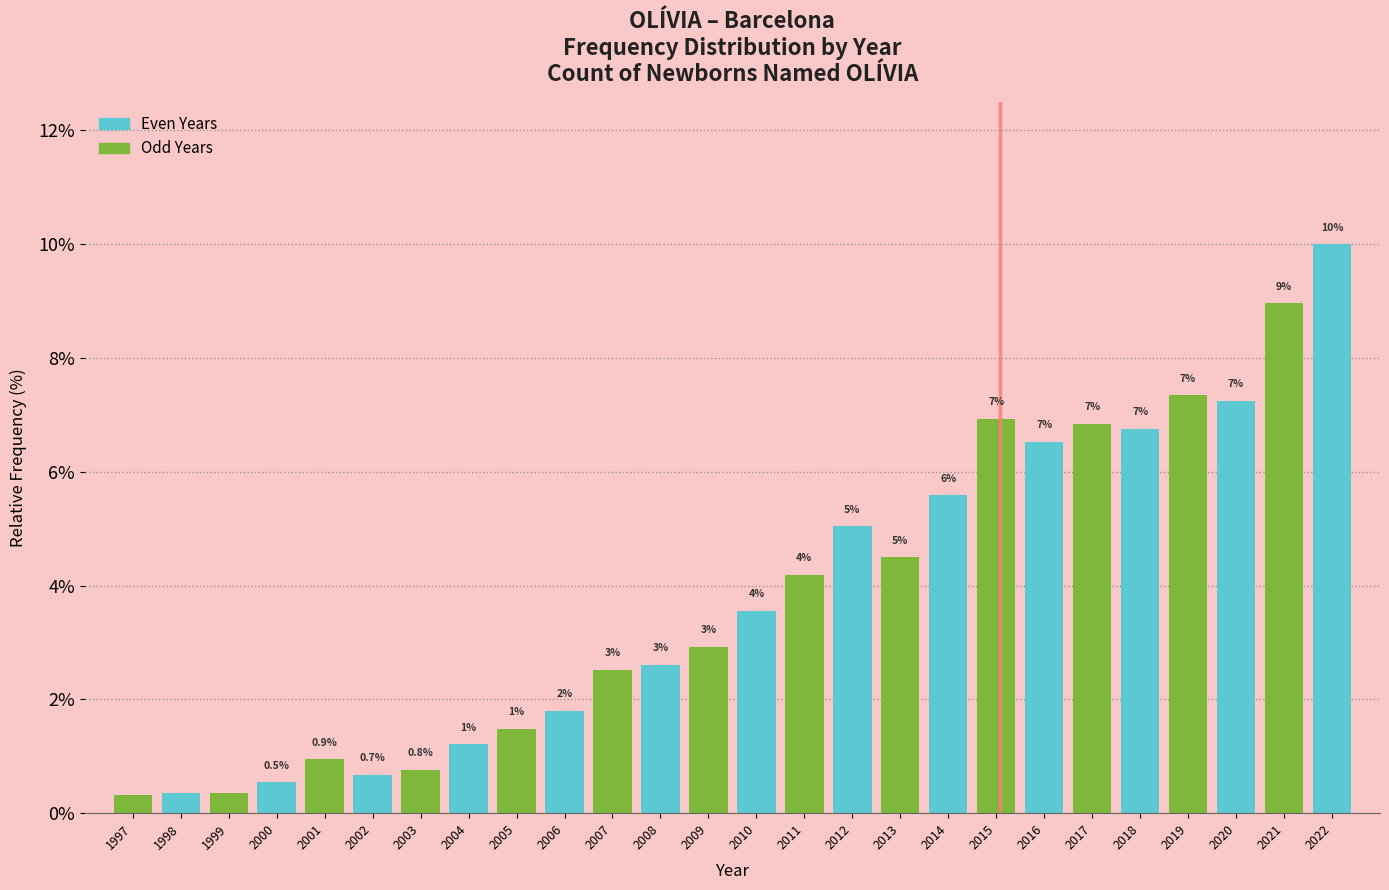

How many bars are there in total?

26